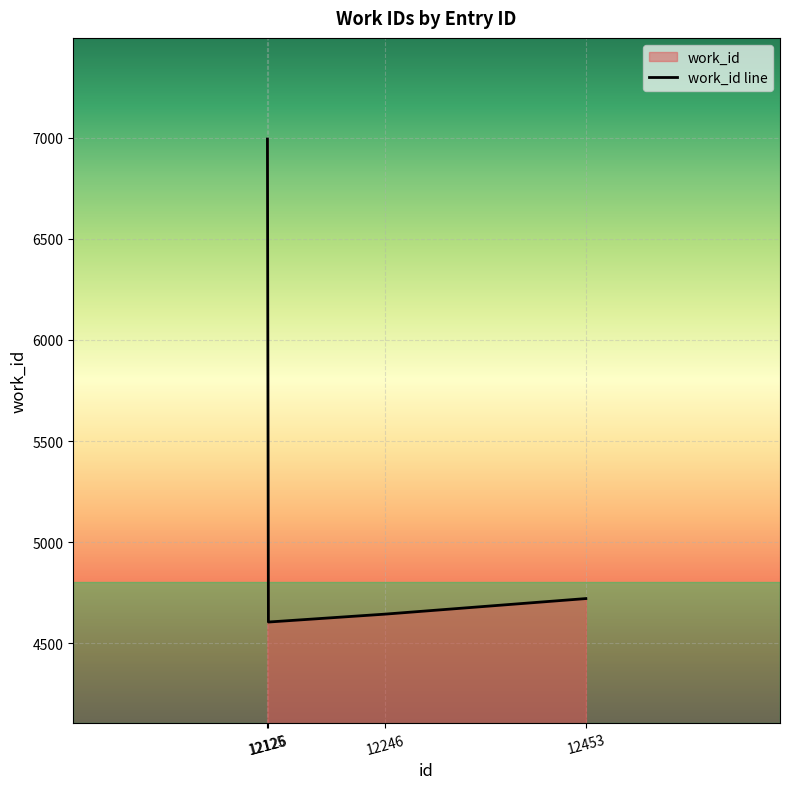

Does the chart display data point markers on the line(s)?

No